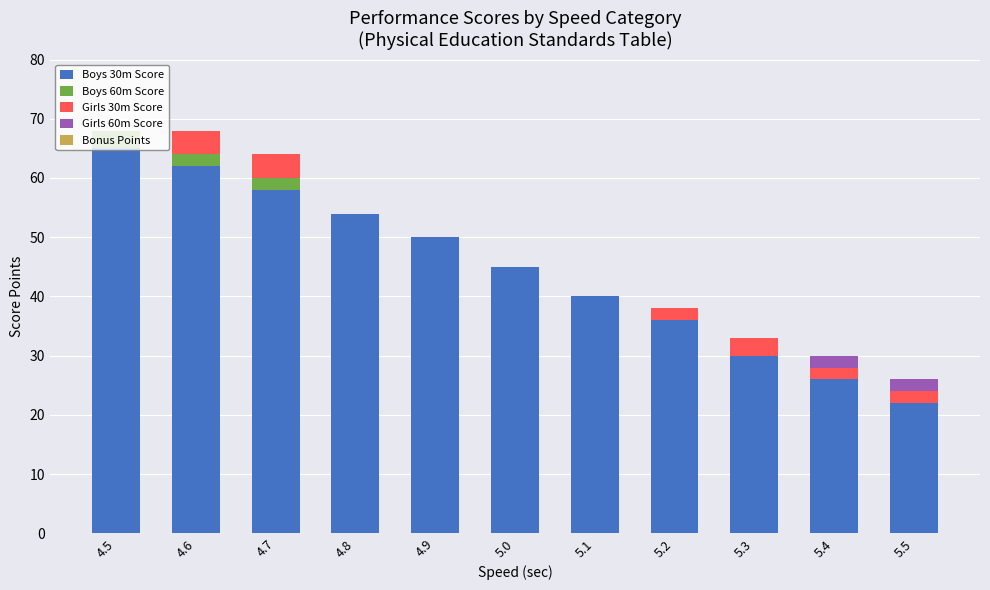

The value of Boys 30m Score at 5.4 is 26. True or false?

True